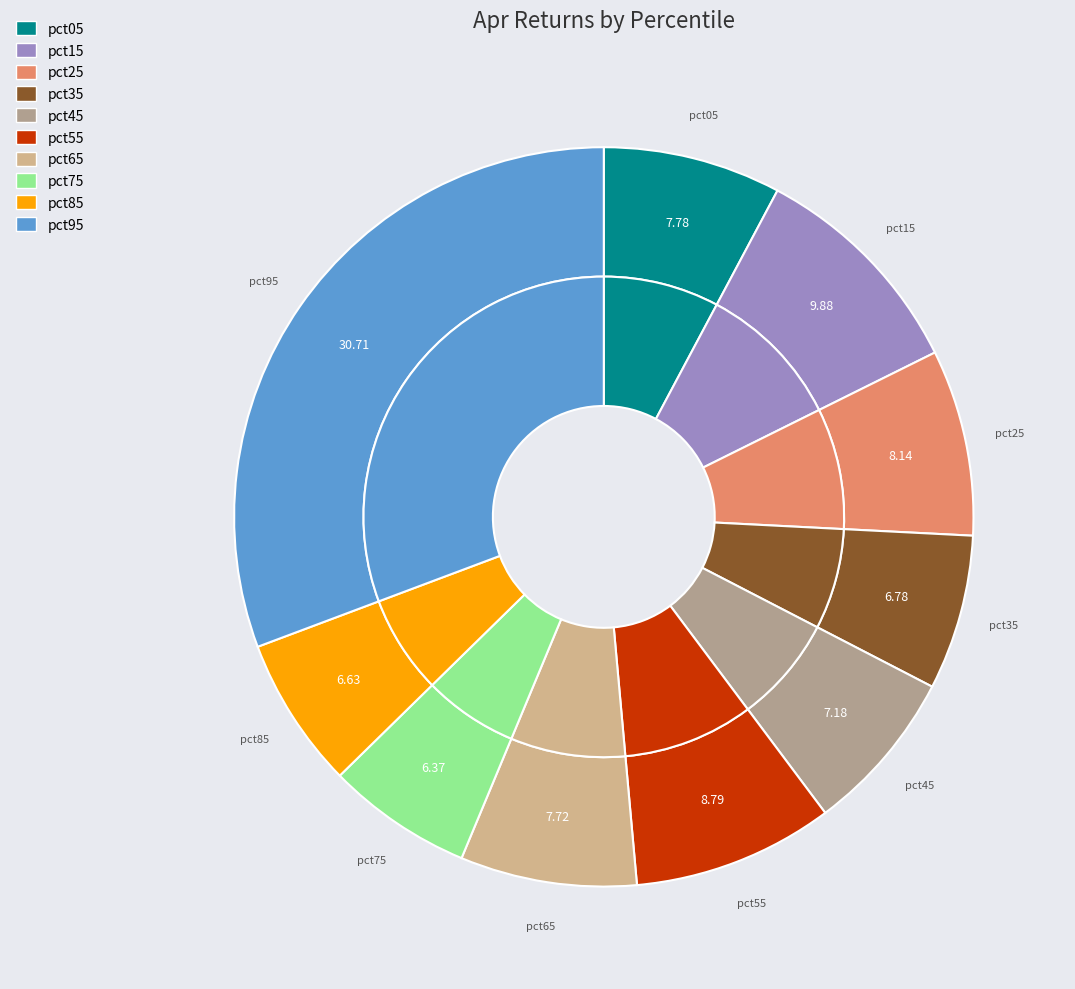

Do pct05 and pct45 together represent more than half of the pie?

No